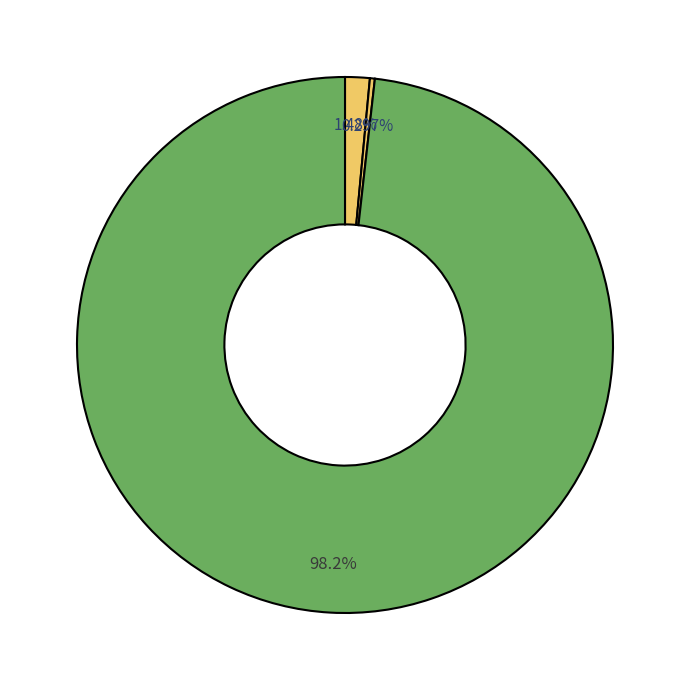

Which category accounts for the majority?

326014